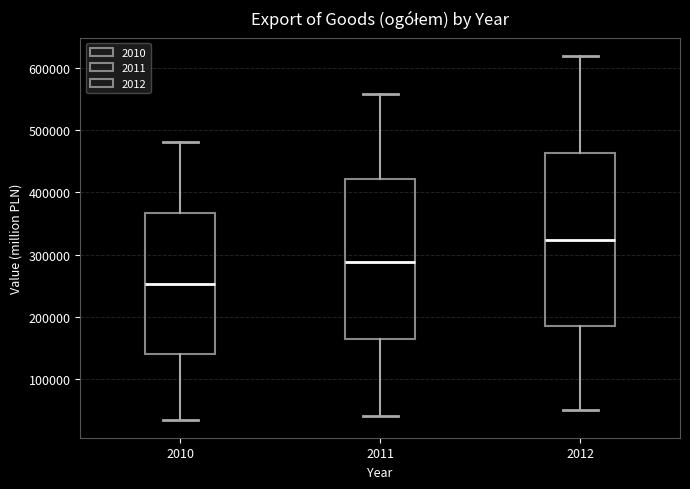

Which box is the tallest, from its lower edge to its upper edge?

2012